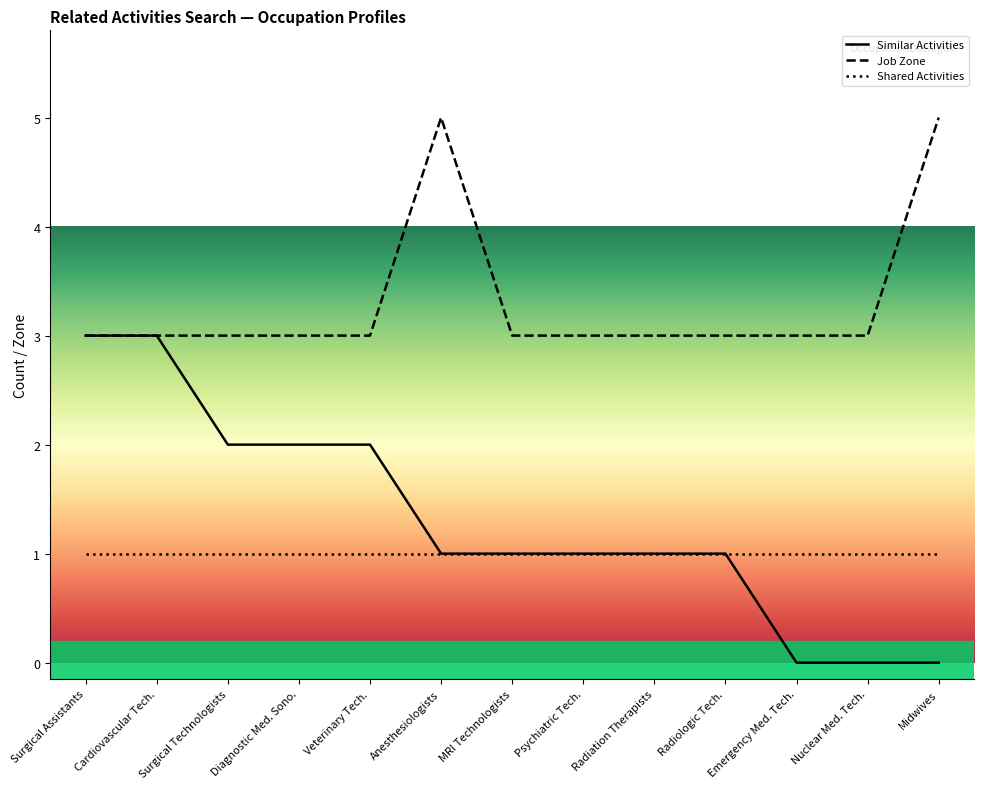

True or false: Similar Activities and Shared Activities intersect in this chart.

False